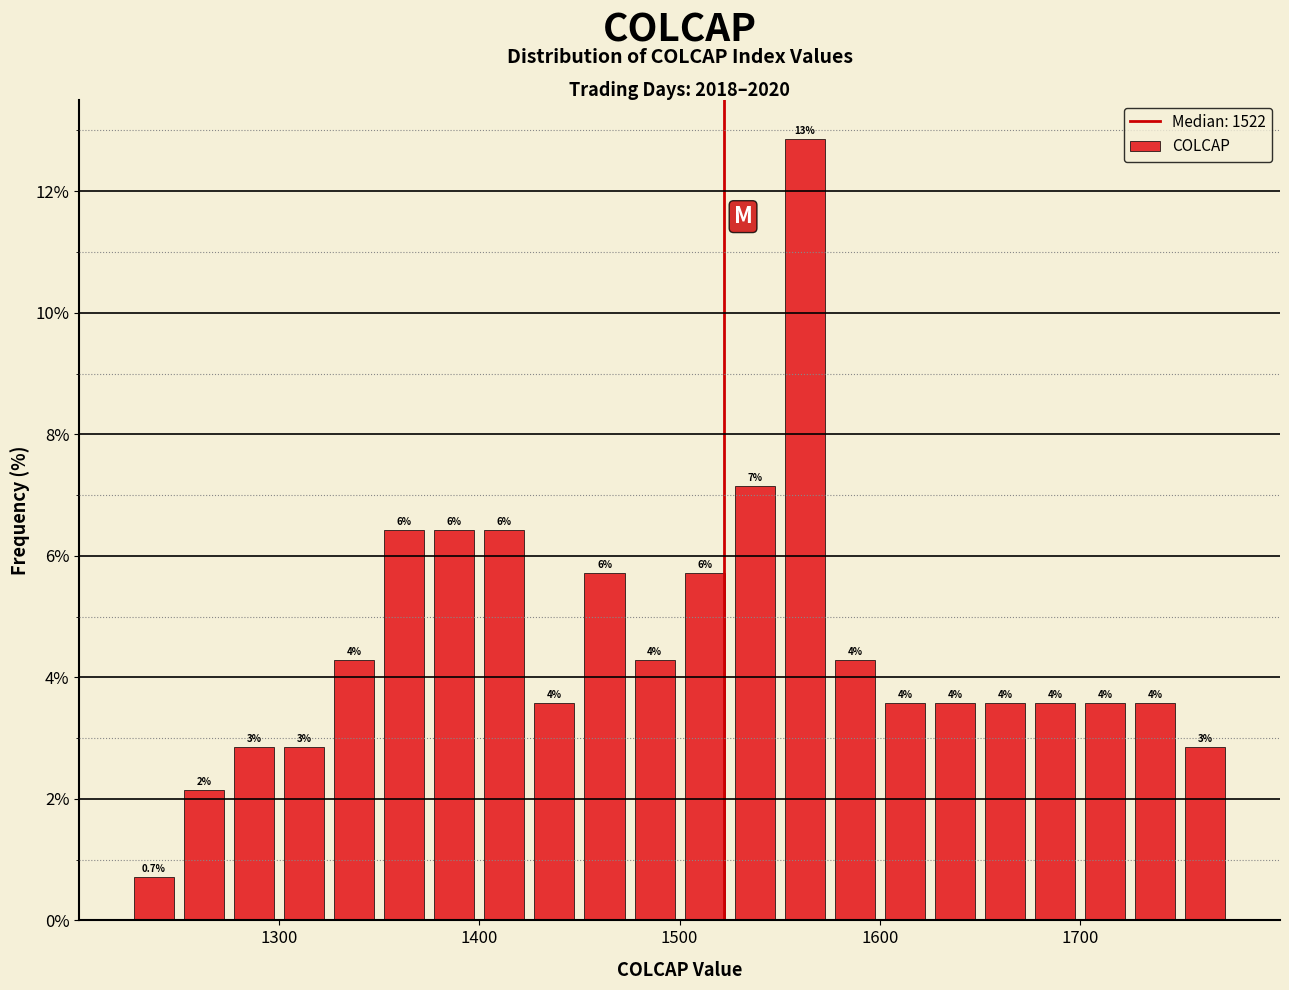

Read against the x-axis, roughly where is the centre of the tallest bar?

1560